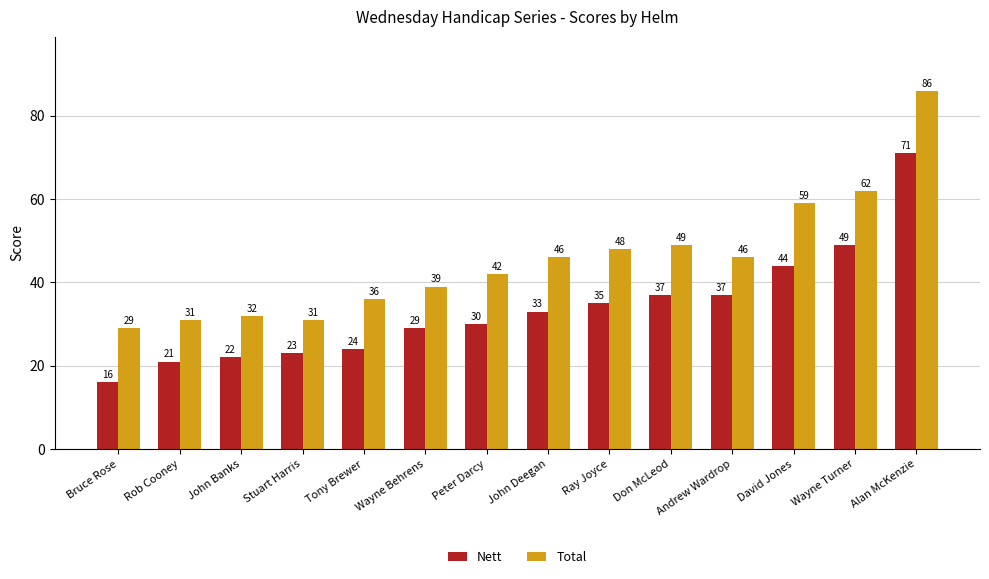

Reading left to right, transcribe all the data shown in this chart.

Nett: 16	21	22	23	24	29	30	33	35	37	37	44	49	71
Total: 29	31	32	31	36	39	42	46	48	49	46	59	62	86